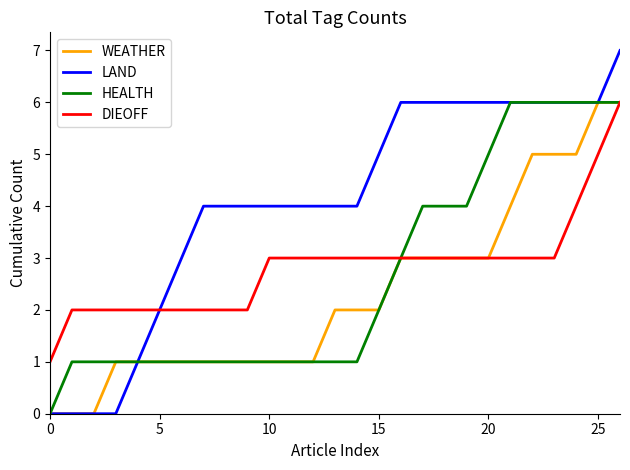

What is the greatest value displayed?

7